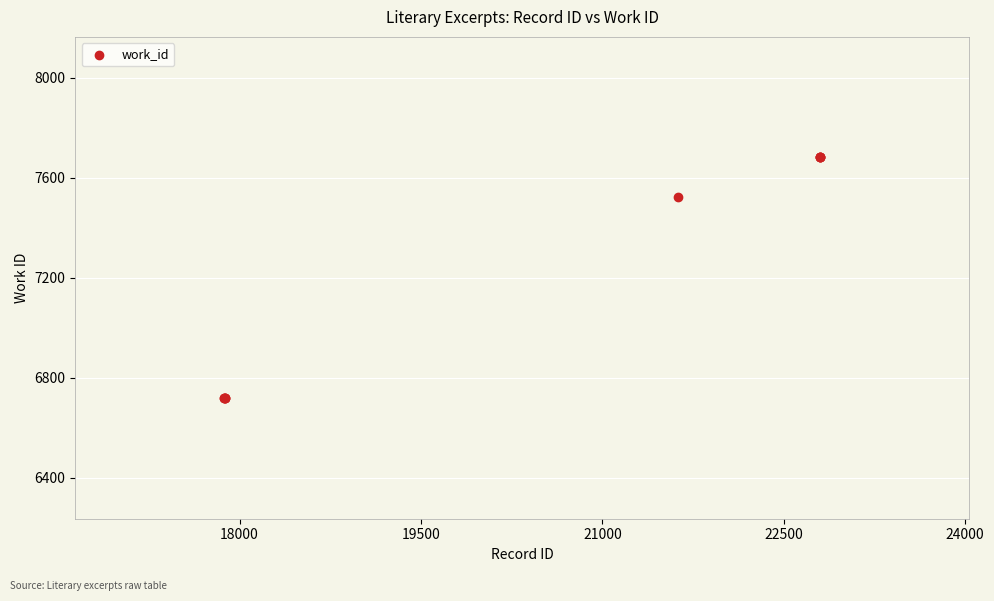

What Y value in the scatter plot is closest to 7200?

7522